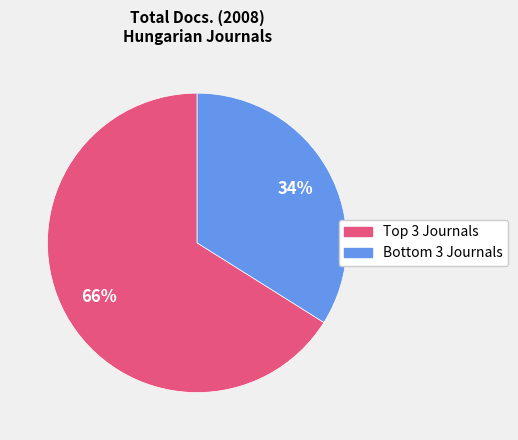

To the nearest percent, what is the average slice percentage?

50%